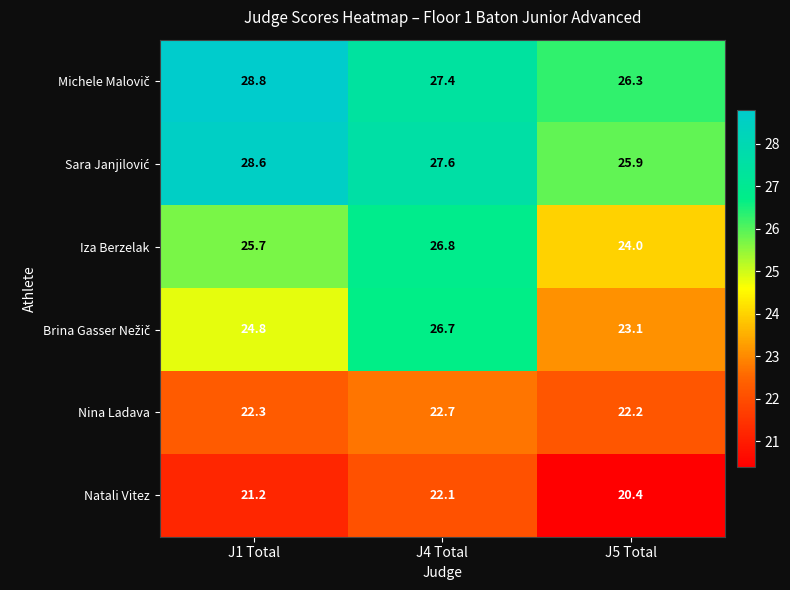

What is the maximum value shown in the chart?

28.8